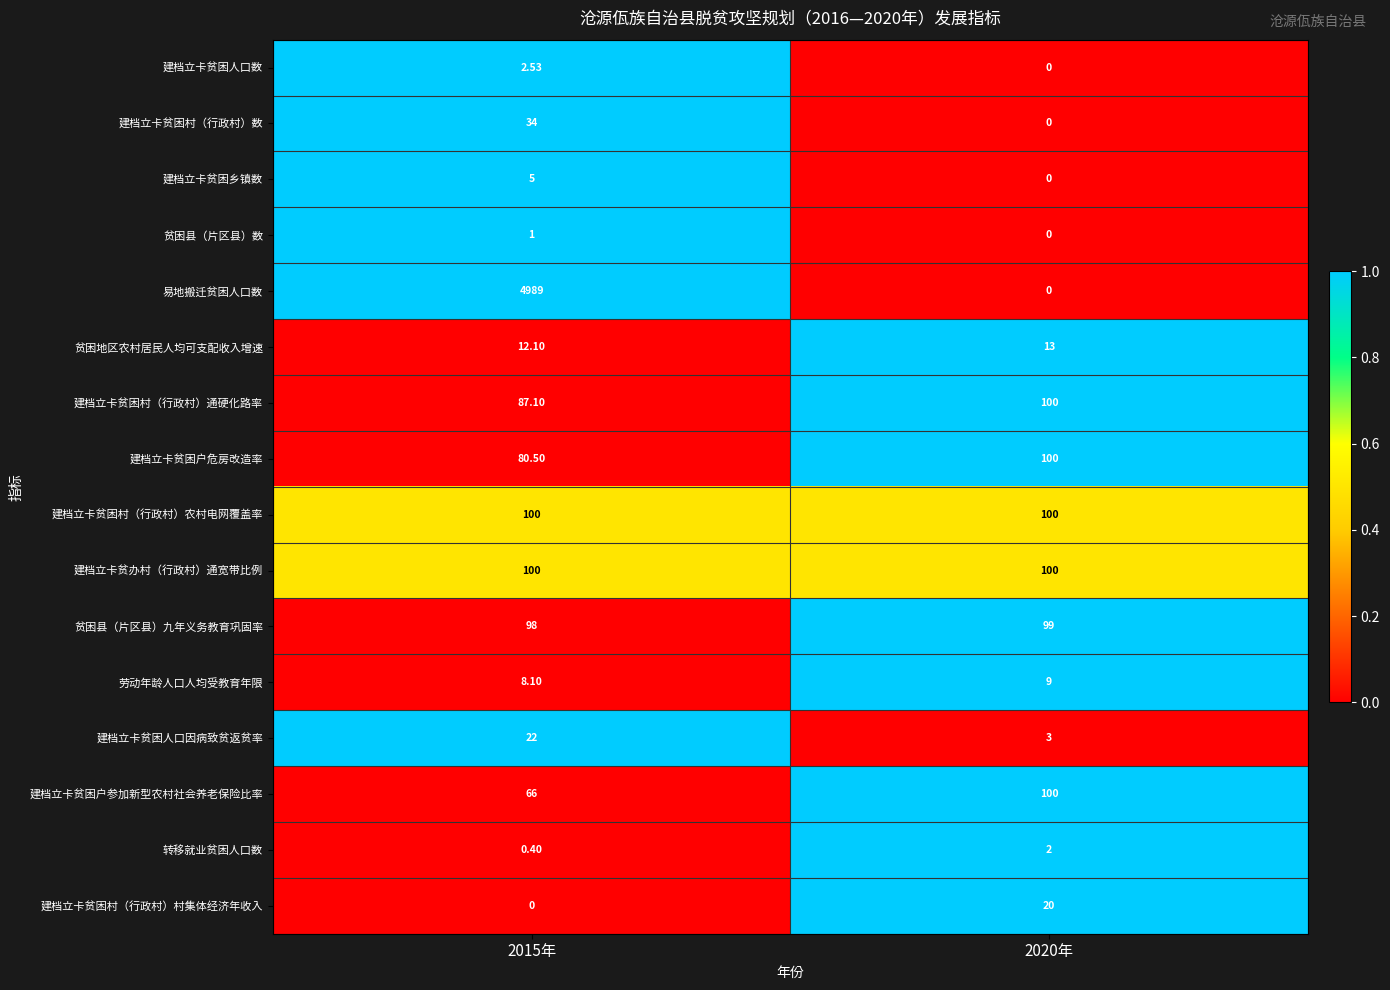

Between 2015年 and 2020年, which series saw the biggest shift?

易地搬迁贫困人口数